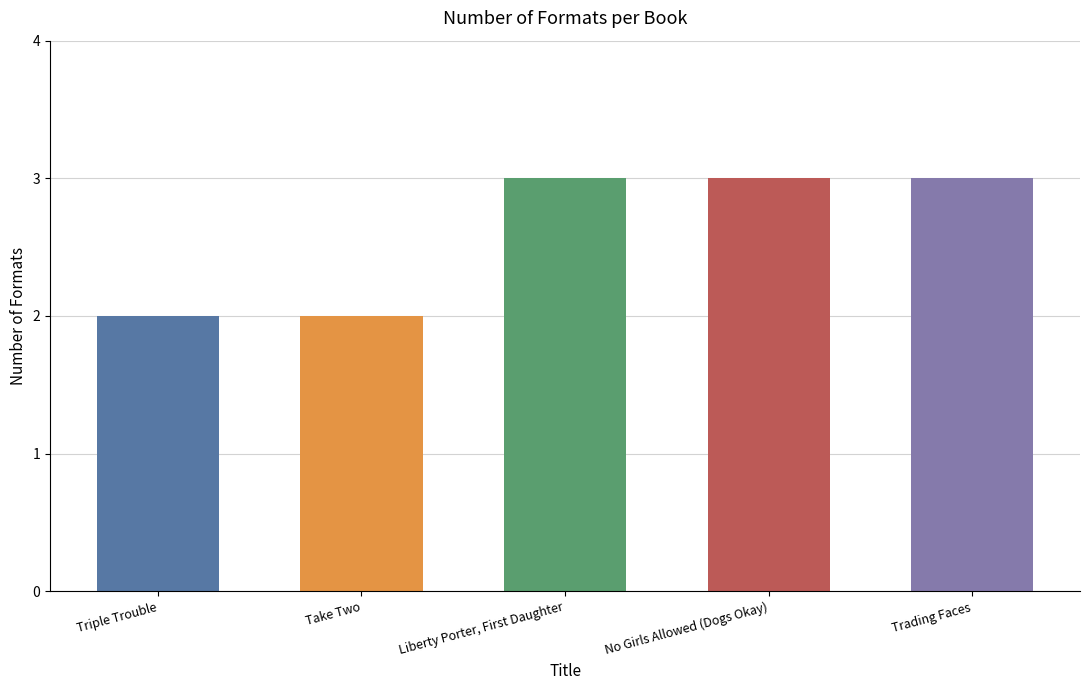

What is the greatest value displayed?

3